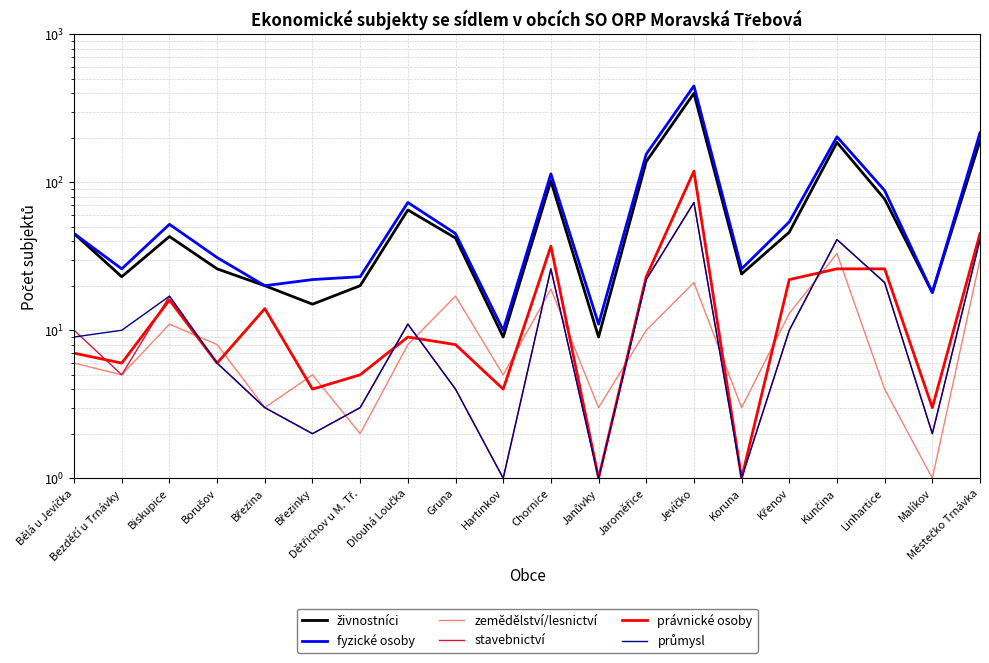

True or false: stavebnictví and živnostníci intersect in this chart.

False